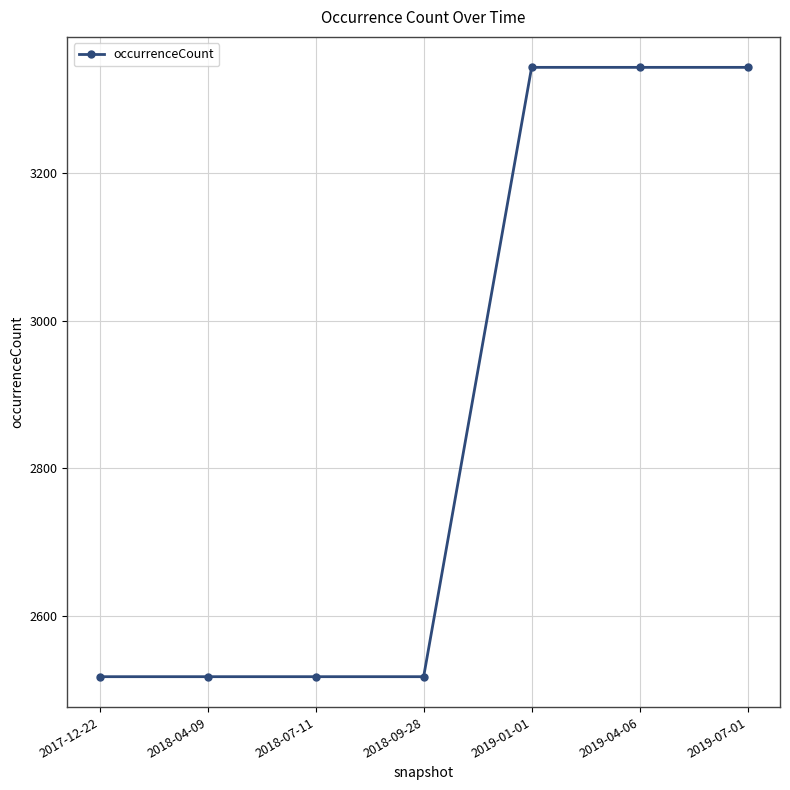

What is the maximum value shown in the chart?

3344